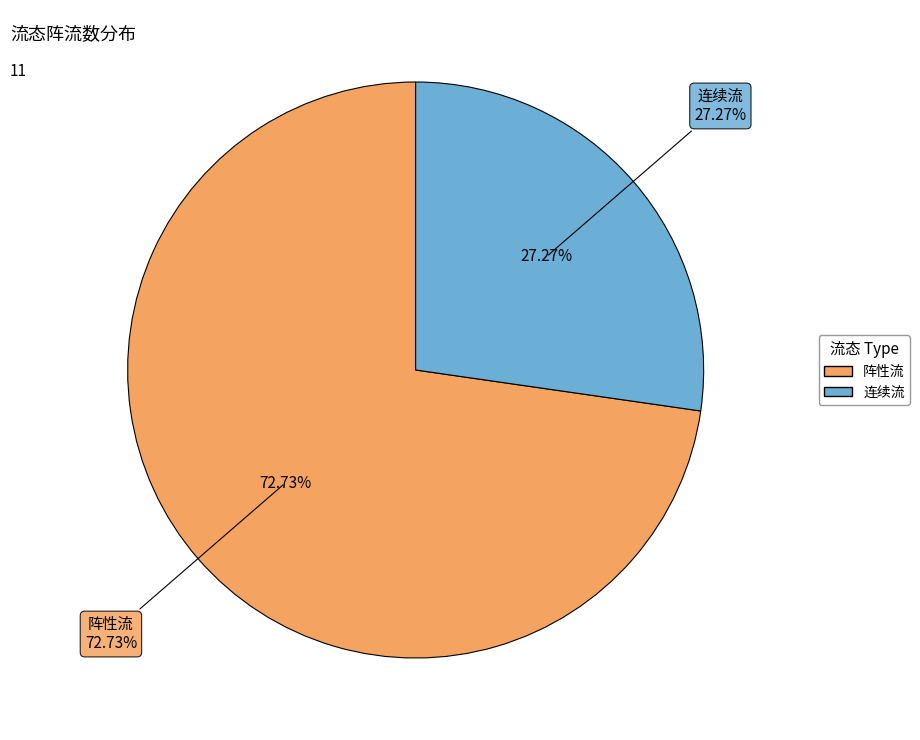

Does 阵性流 represent more than half of the total?

Yes